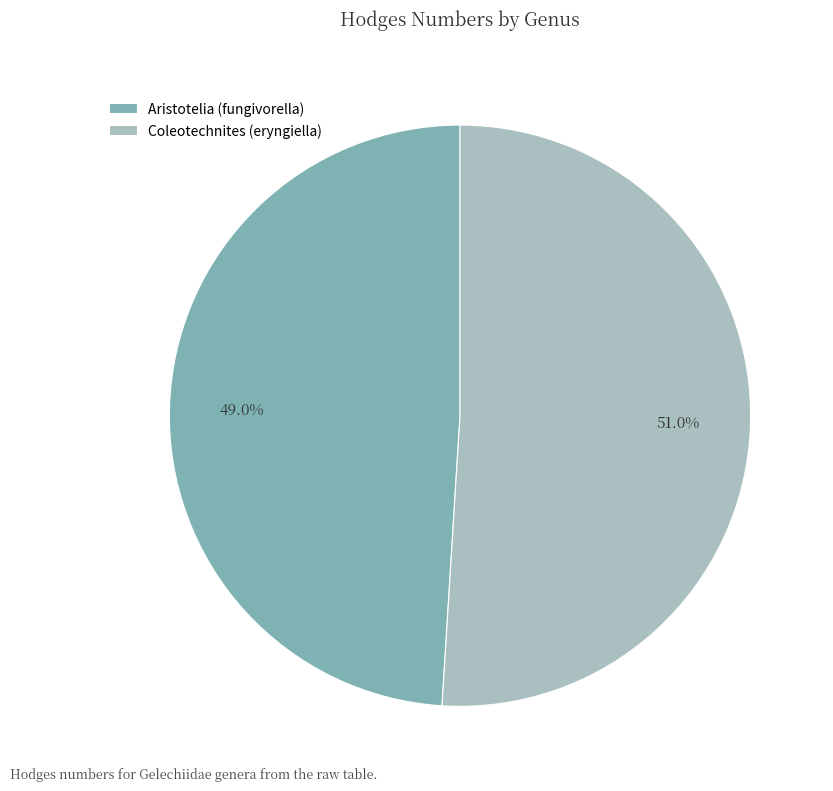

To the nearest percent, what is the difference between the Aristotelia (fungivorella) and Coleotechnites (eryngiella) slice percentages?

2%